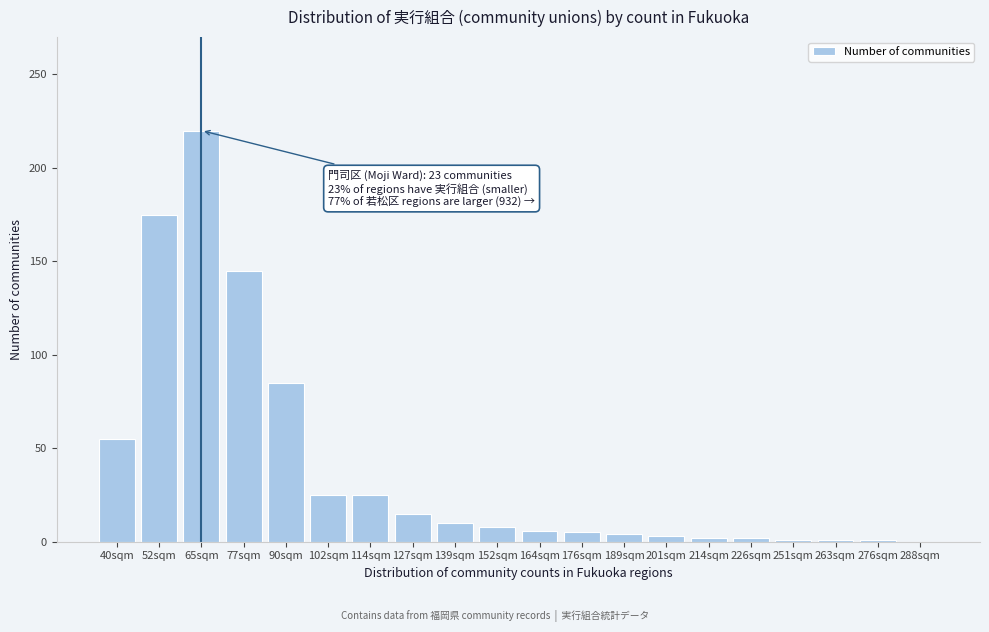

True or false: the data shows 2 at 214sqm.

True